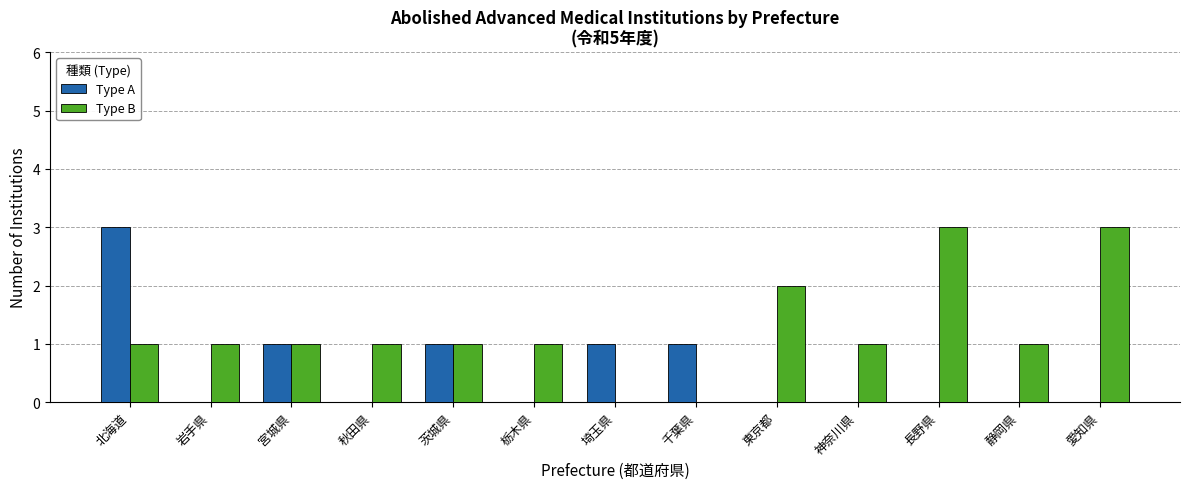

Reading left to right, list all the values displayed in this chart.

Type A: 3	0	1	0	1	0	1	1	0	0	0	0	0
Type B: 1	1	1	1	1	1	0	0	2	1	3	1	3